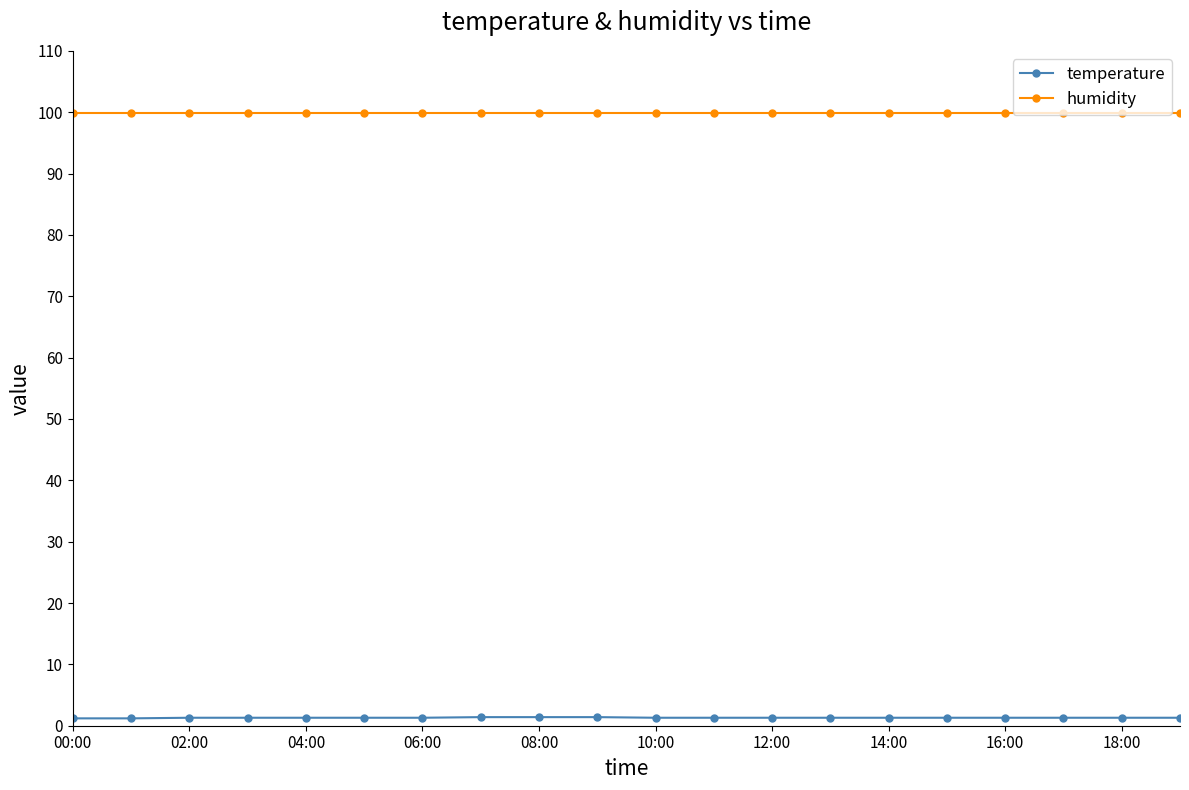

Which series has the widest spread of values?

temperature